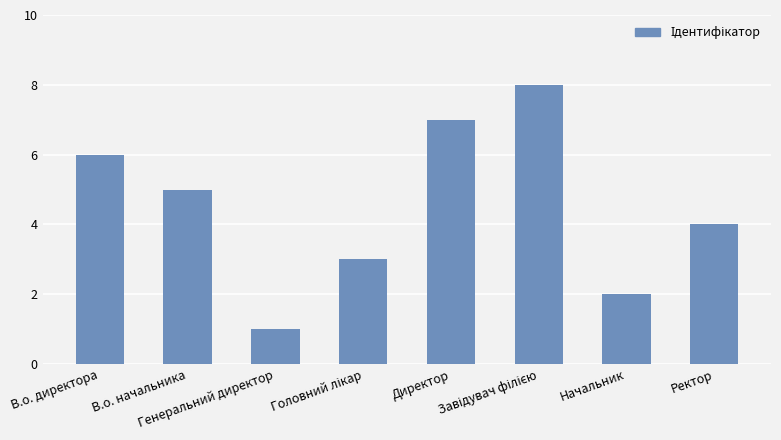

What is the change in value from Директор to Начальник?

-5